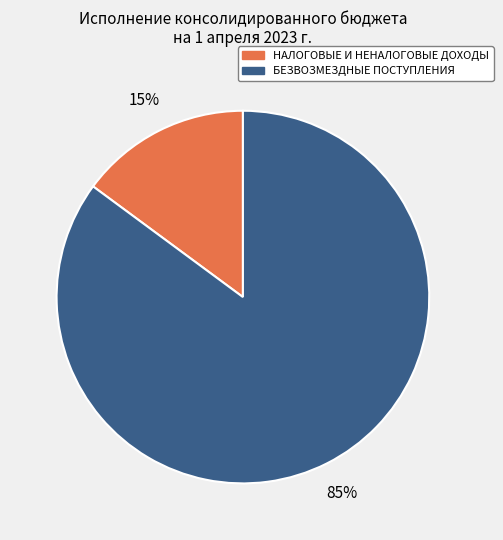

Between БЕЗВОЗМЕЗДНЫЕ ПОСТУПЛЕНИЯ and НАЛОГОВЫЕ И НЕНАЛОГОВЫЕ ДОХОДЫ, which is larger?

БЕЗВОЗМЕЗДНЫЕ ПОСТУПЛЕНИЯ